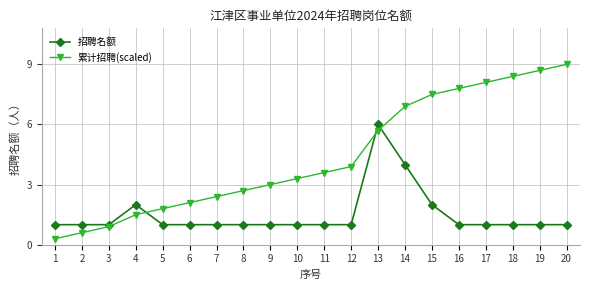

Reading left to right, extract all data points from this chart.

招聘名额: 1.0	1.0	1.0	2.0	1.0	1.0	1.0	1.0	1.0	1.0	1.0	1.0	6.0	4.0	2.0	1.0	1.0	1.0	1.0	1.0
累计招聘(scaled): 0.3	0.6	0.9	1.5	1.8	2.1	2.4	2.7	3.0	3.3	3.6	3.9	5.7	6.9	7.5	7.8	8.1	8.4	8.7	9.0